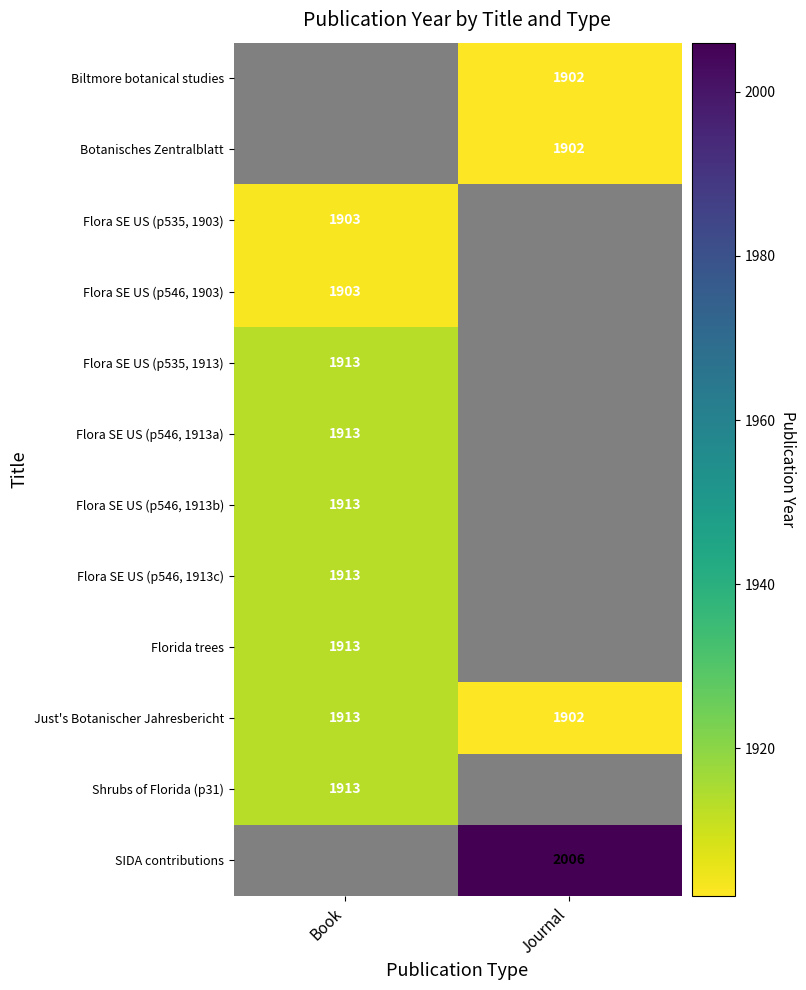

How many distinct data groups are displayed?

12